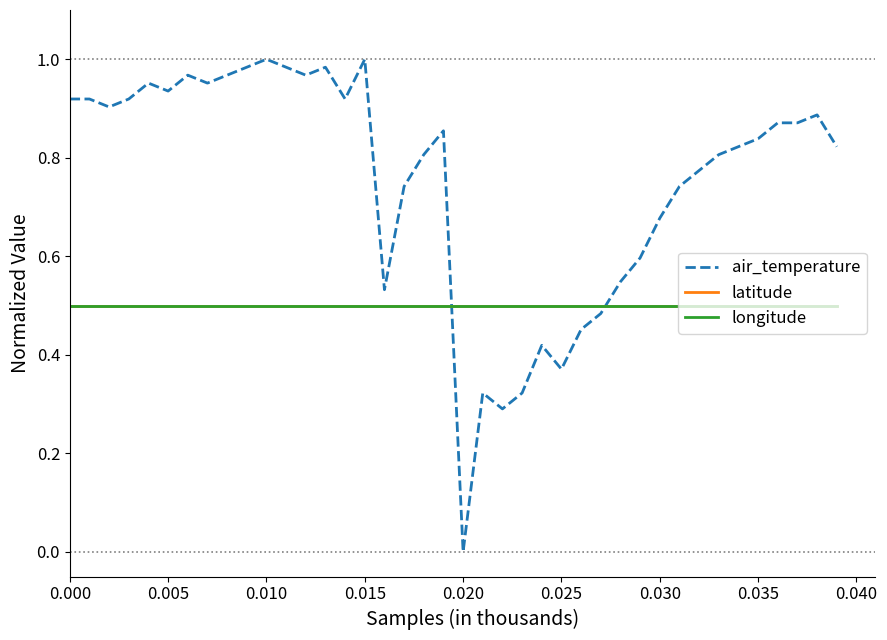

At how many categories does at least one series exceed 0?

40